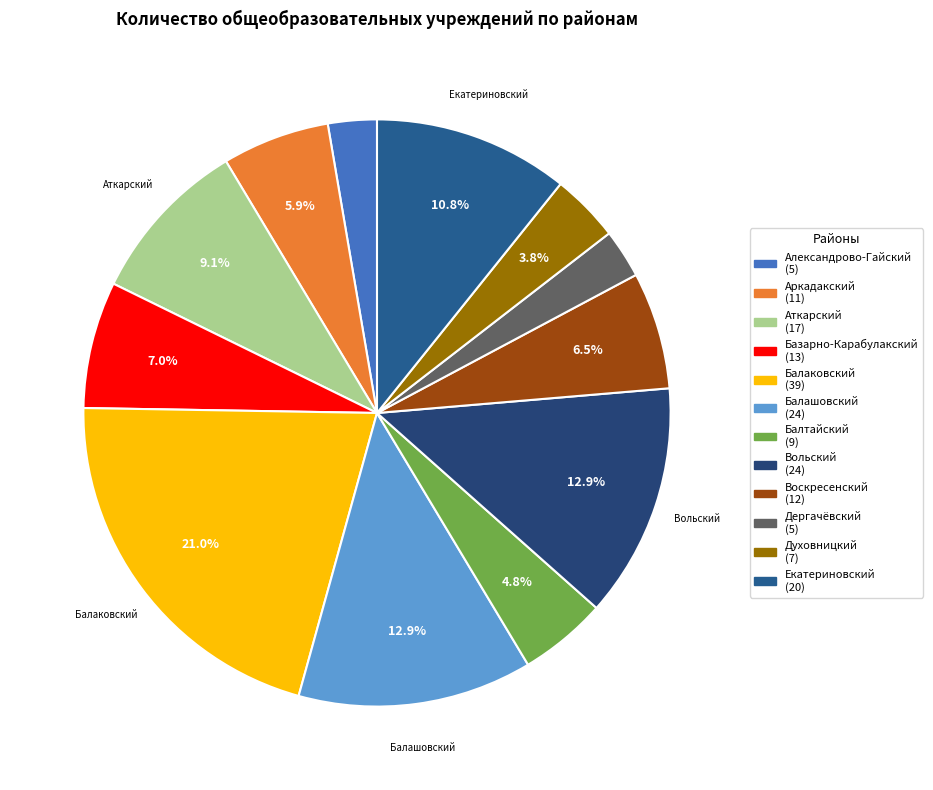

Count the number of slices in the pie.

12